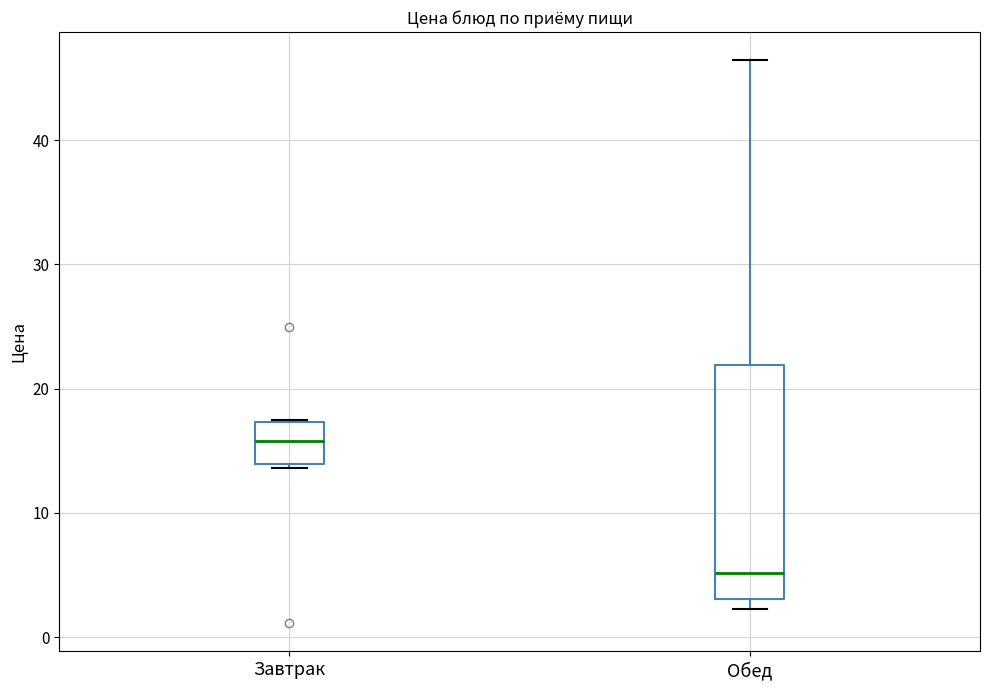

Reading left to right, read every box against the y-axis: the position of its median line, the range the box covers, and the ends of its whiskers. The values are not printed on the chart, so give them approximately, as read against the axis.

Завтрак: median 16, box 14 to 17, whiskers 14 to 18
Обед: median 5, box 3 to 22, whiskers 2 to 46